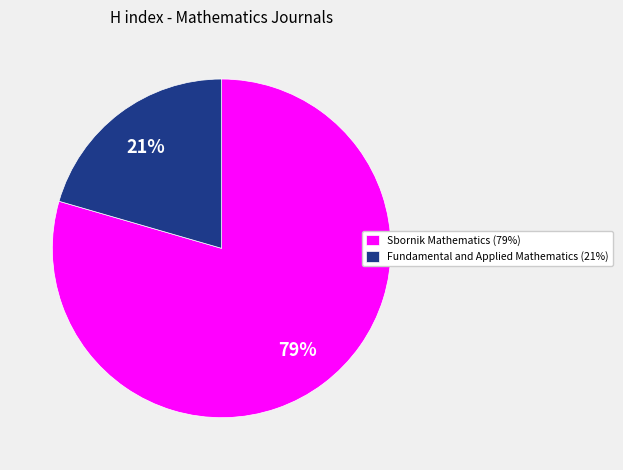

Is the sum of Sbornik Mathematics (79%) and Fundamental and Applied Mathematics (21%) greater than half?

Yes